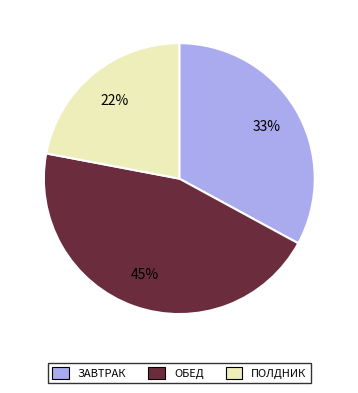

Does any single category account for the majority?

No